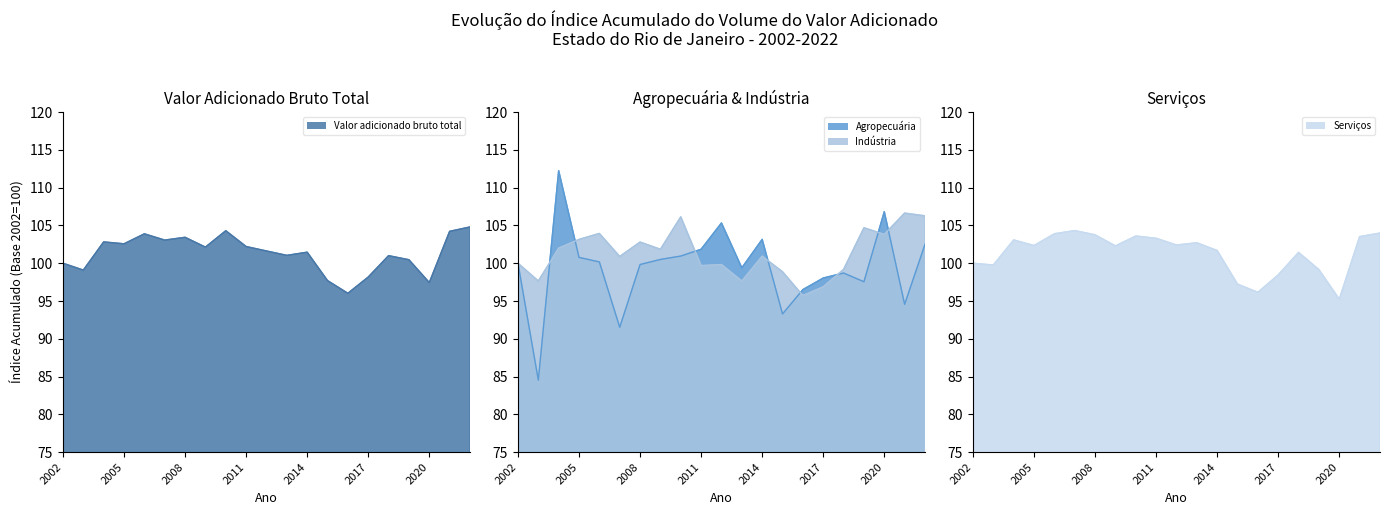

What is the total value across all series at 2005?

408.8